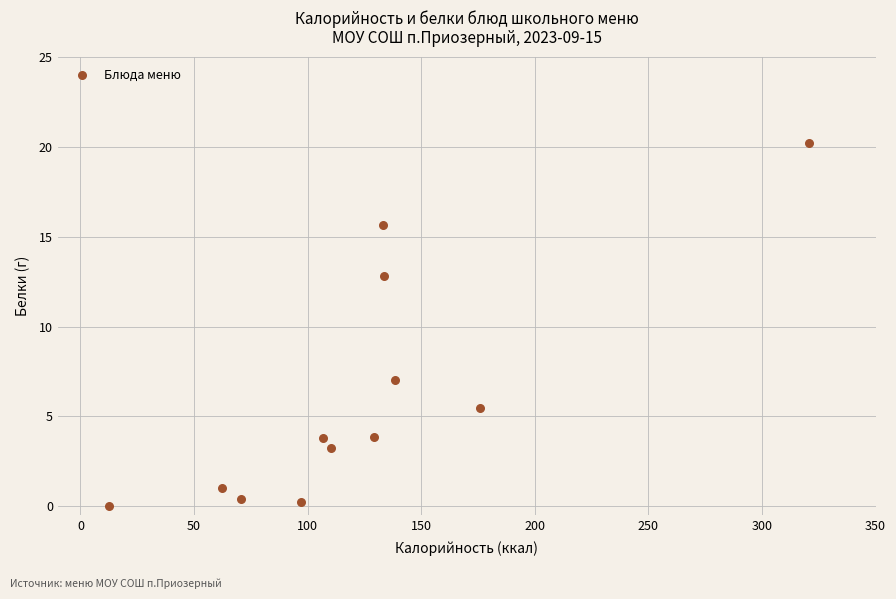

What is the average Y value?

6.1